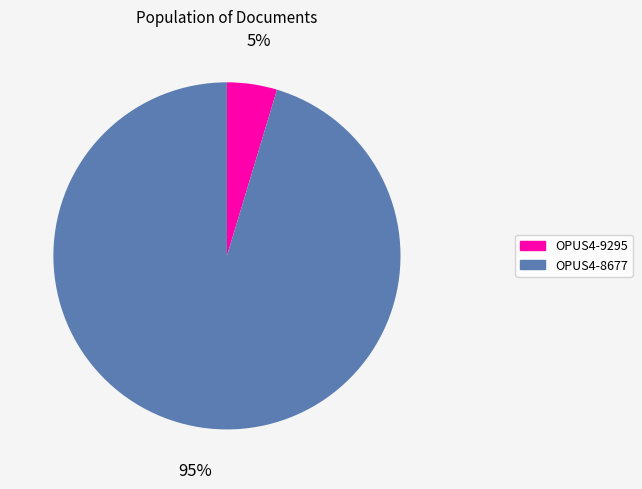

Which has a higher value, OPUS4-8677 or OPUS4-9295?

OPUS4-8677